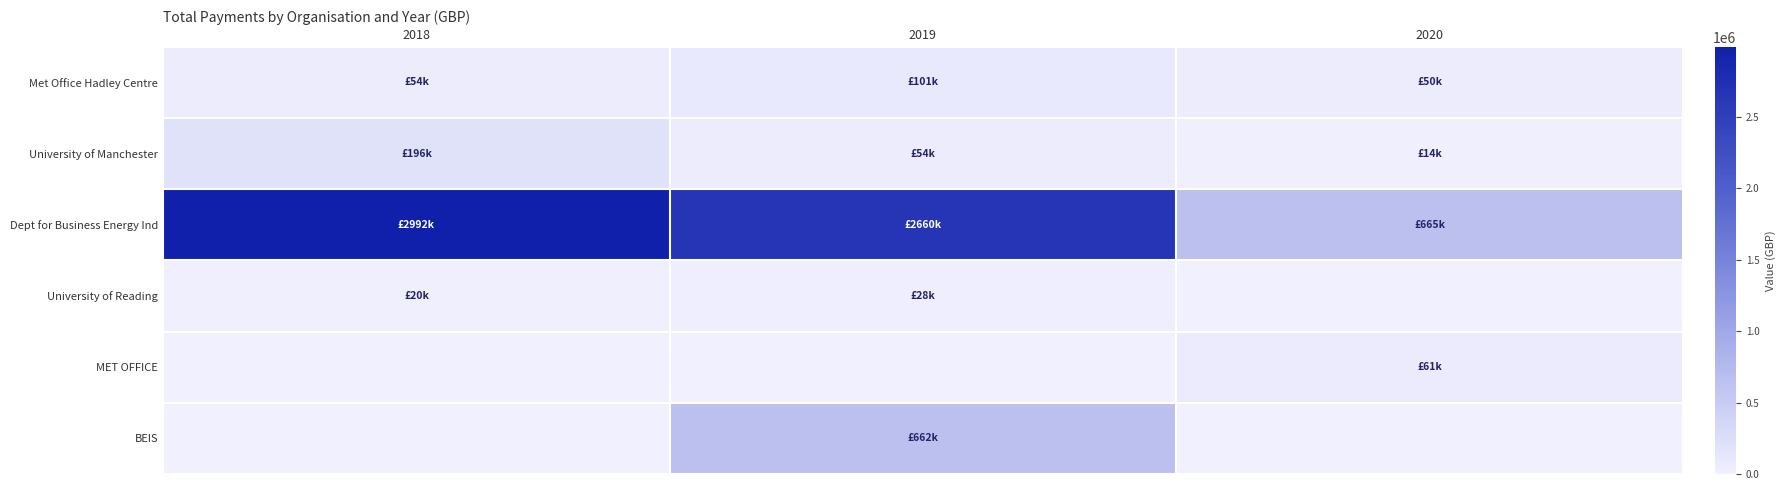

Reading right to left, transcribe all the data shown in this chart.

Met Office Hadley Centre: 2020=49802.2	2019=101285.5	2018=54210.0
University of Manchester: 2020=13843.8	2019=53687.3	2018=195761.0
Dept for Business Energy Ind: 2020=664860.0	2019=2659500.0	2018=2992500.0
University of Reading: 2020=0.0	2019=27927.0	2018=20209.8
MET OFFICE: 2020=60703.6	2019=0.0	2018=0.0
BEIS: 2020=0.0	2019=662500.0	2018=0.0